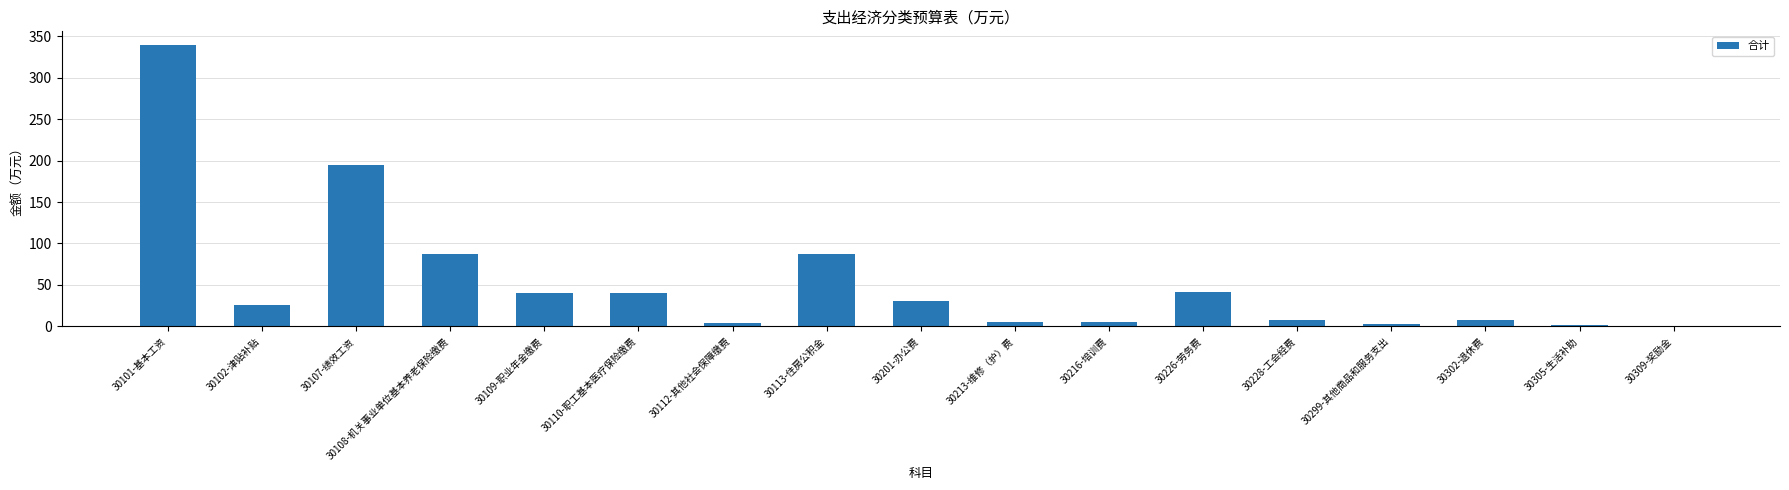

How many values exceed 25?

9